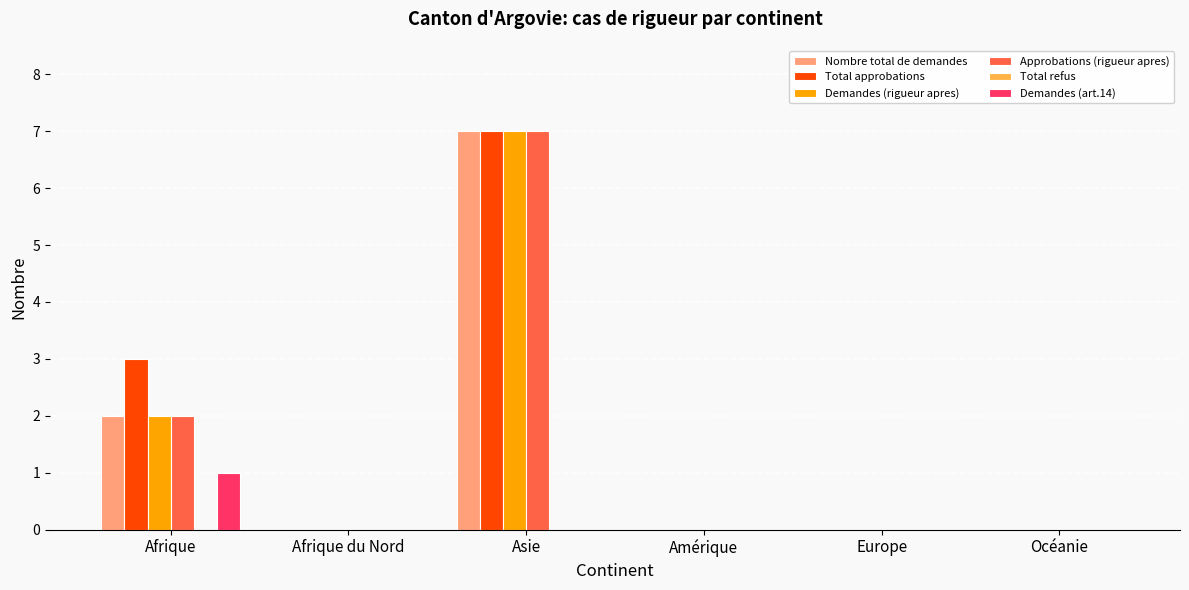

What is the maximum value for Total approbations?

7